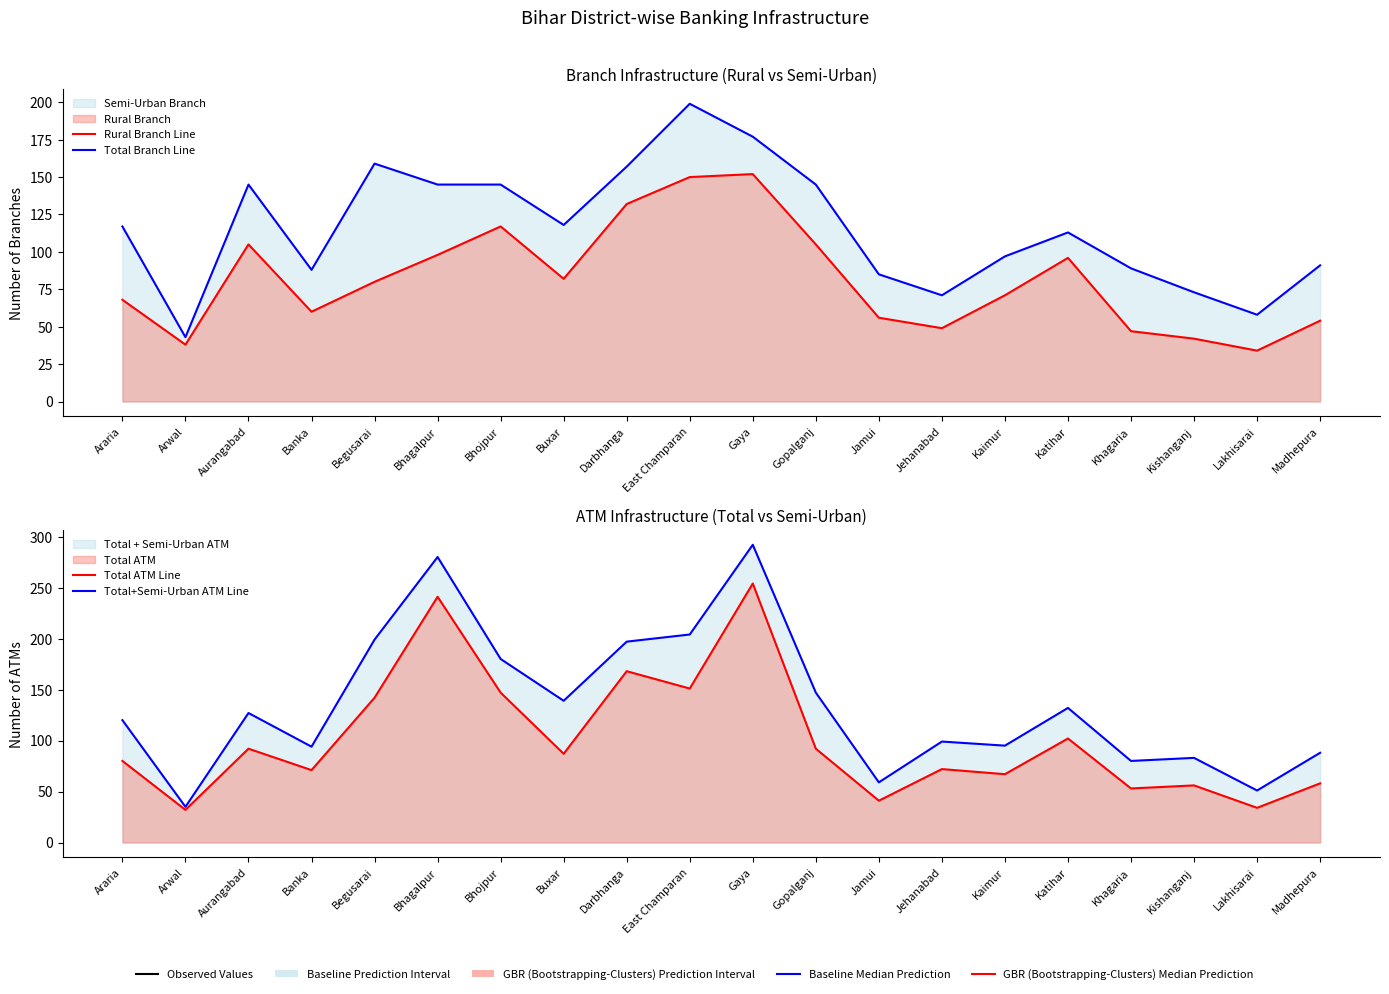

The Total Branch Line series shows 91 at Madhepura. True or false?

True